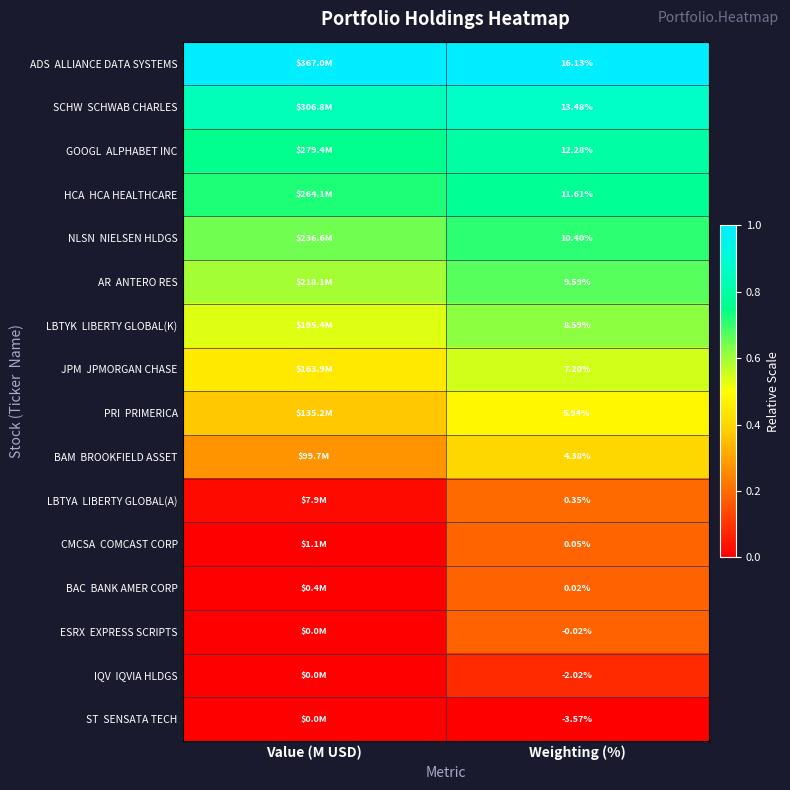

Count the number of categories in the chart.

2